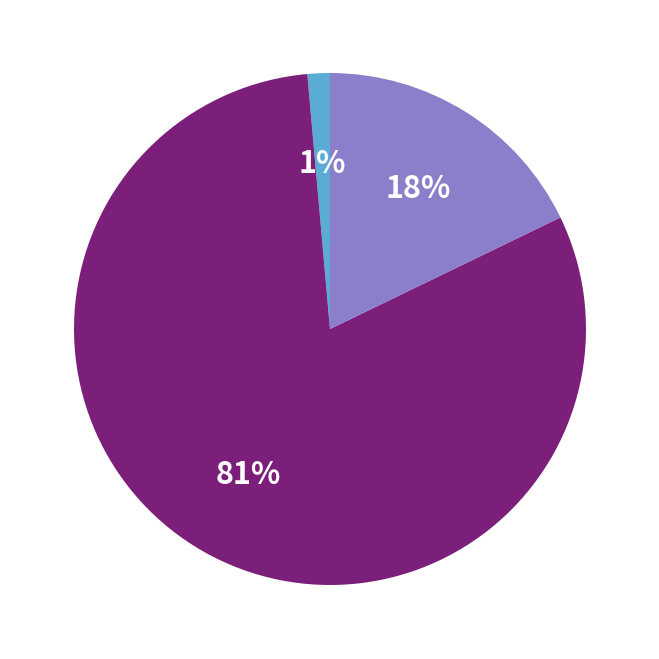

To the nearest percent, what is the average slice percentage?

33%